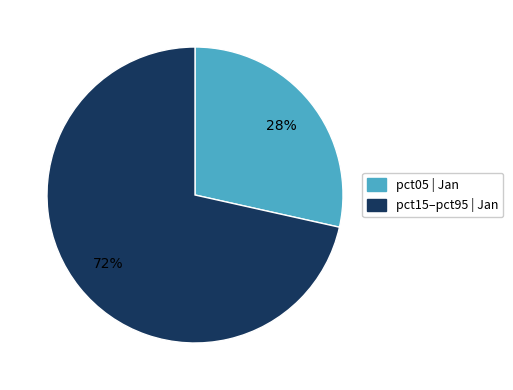

To the nearest percent, what is the average slice percentage?

50%